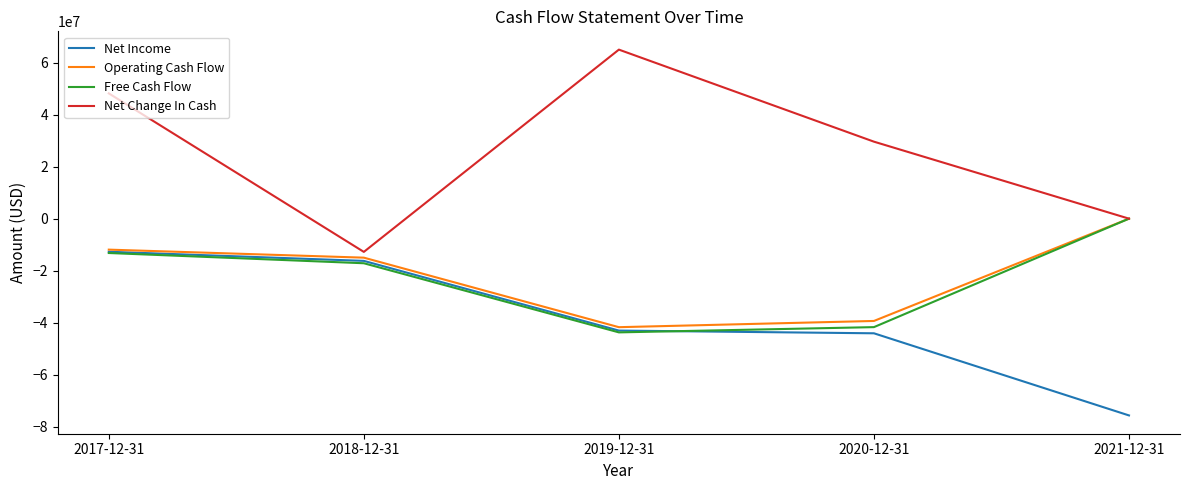

Where is the first local minimum for Operating Cash Flow?

2019-12-31